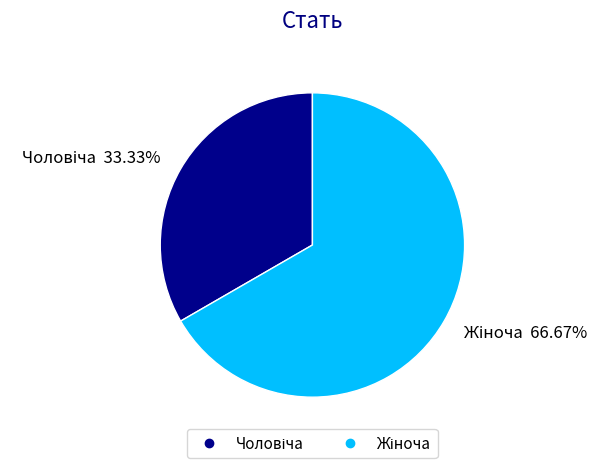

Is there any slice that represents more than half of the pie?

Yes